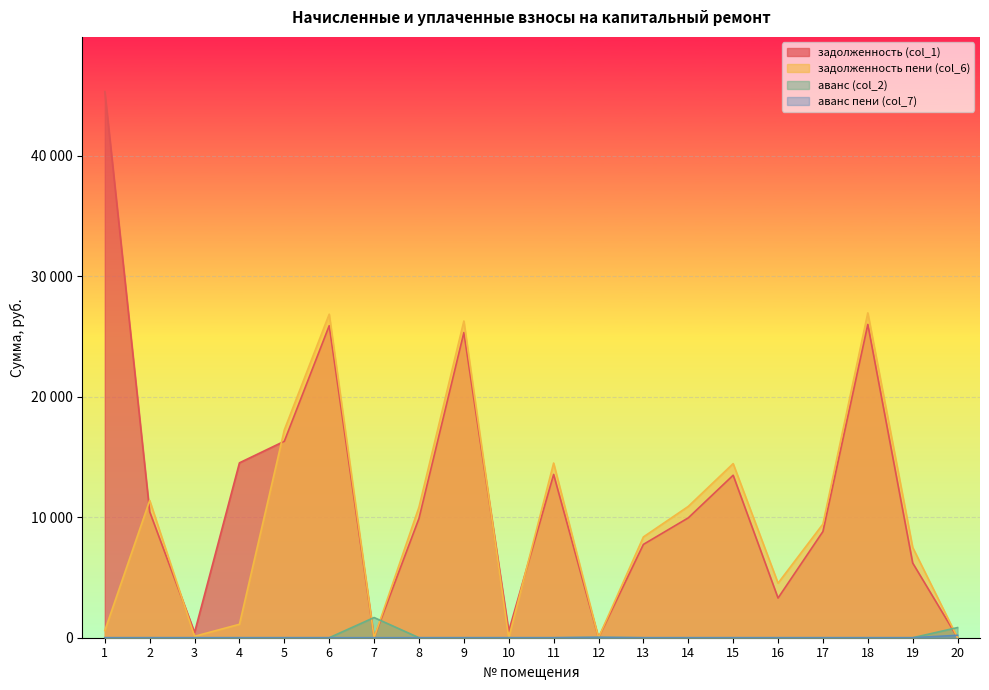

True or false: аванс (col_2) and аванс пени (col_7) intersect in this chart.

False